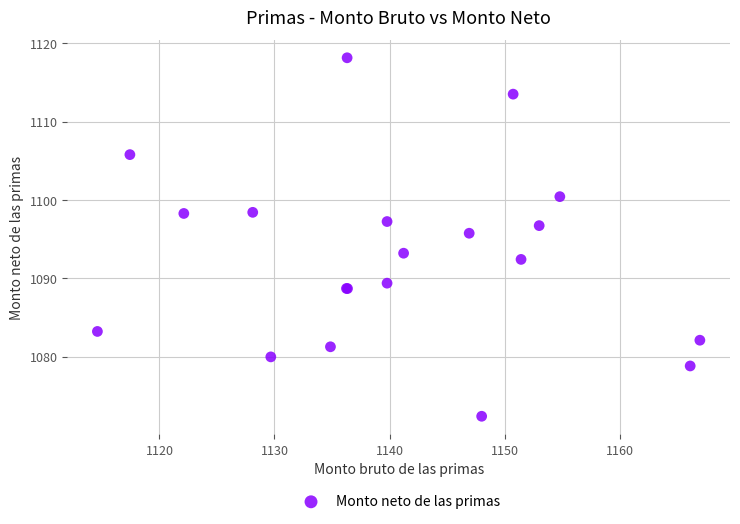

What Y value in the scatter plot is closest to 1095?

1095.7